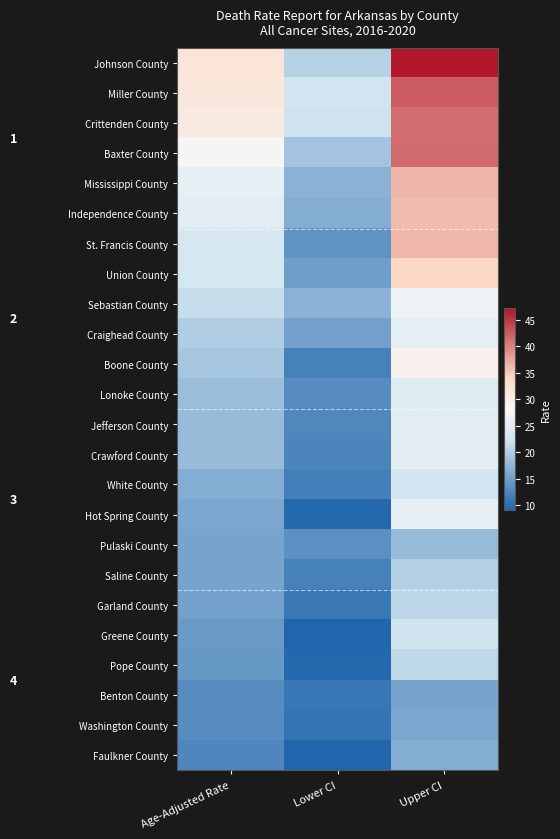

Reading right to left, what are all the values shown in this chart?

Johnson County: Upper CI=47.2	Lower CI=20.4	Age-Adjusted Rate=31.8
Miller County: Upper CI=42.5	Lower CI=22.5	Age-Adjusted Rate=31.3
Crittenden County: Upper CI=41.3	Lower CI=22.2	Age-Adjusted Rate=30.7
Baxter County: Upper CI=41.4	Lower CI=18.9	Age-Adjusted Rate=28.5
Mississippi County: Upper CI=36.4	Lower CI=17.2	Age-Adjusted Rate=25.6
Independence County: Upper CI=35.9	Lower CI=16.5	Age-Adjusted Rate=24.9
St. Francis County: Upper CI=36.2	Lower CI=13.9	Age-Adjusted Rate=23.2
Union County: Upper CI=33.8	Lower CI=15.0	Age-Adjusted Rate=23.1
Sebastian County: Upper CI=26.9	Lower CI=17.1	Age-Adjusted Rate=21.6
Craighead County: Upper CI=25.4	Lower CI=15.4	Age-Adjusted Rate=20.0
Boone County: Upper CI=29.4	Lower CI=11.9	Age-Adjusted Rate=19.2
Lonoke County: Upper CI=24.6	Lower CI=13.2	Age-Adjusted Rate=18.3
Jefferson County: Upper CI=25.0	Lower CI=12.6	Age-Adjusted Rate=18.1
Crawford County: Upper CI=25.2	Lower CI=12.4	Age-Adjusted Rate=18.0
White County: Upper CI=22.7	Lower CI=11.8	Age-Adjusted Rate=16.6
Hot Spring County: Upper CI=25.8	Lower CI=9.3	Age-Adjusted Rate=16.0
Pulaski County: Upper CI=18.1	Lower CI=13.5	Age-Adjusted Rate=15.7
Saline County: Upper CI=20.1	Lower CI=11.9	Age-Adjusted Rate=15.6
Garland County: Upper CI=20.8	Lower CI=11.0	Age-Adjusted Rate=15.3
Greene County: Upper CI=22.3	Lower CI=9.0	Age-Adjusted Rate=14.6
Pope County: Upper CI=21.1	Lower CI=9.4	Age-Adjusted Rate=14.4
Benton County: Upper CI=15.7	Lower CI=10.8	Age-Adjusted Rate=13.1
Washington County: Upper CI=16.0	Lower CI=10.5	Age-Adjusted Rate=13.1
Faulkner County: Upper CI=16.6	Lower CI=9.1	Age-Adjusted Rate=12.5